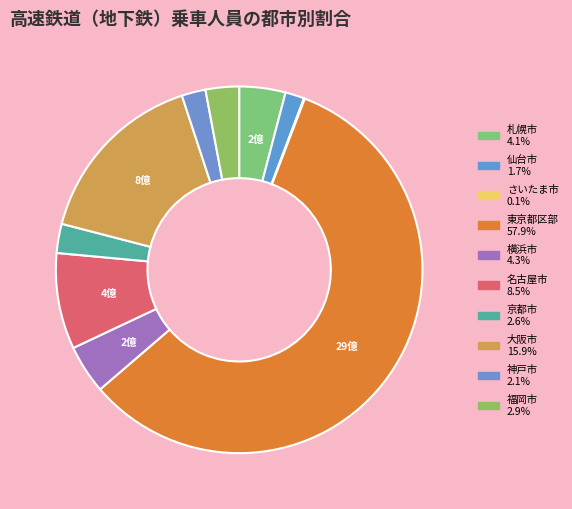

How many slices are in this pie chart?

10